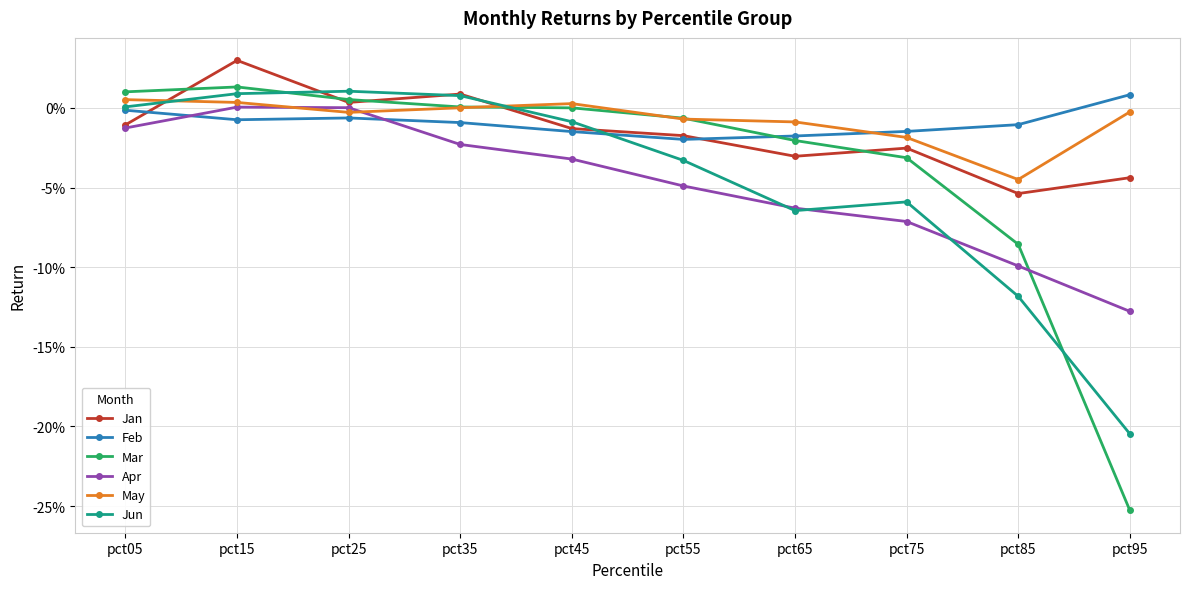

Rank the series at pct85 from highest to lowest value.

Feb, May, Jan, Mar, Apr, Jun